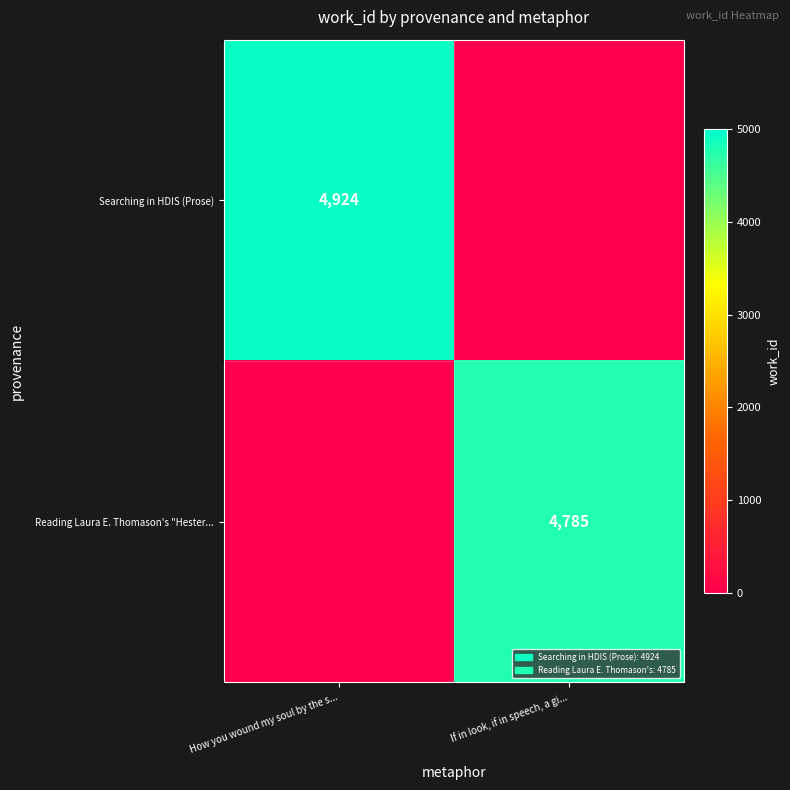

Count the number of categories in the chart.

2